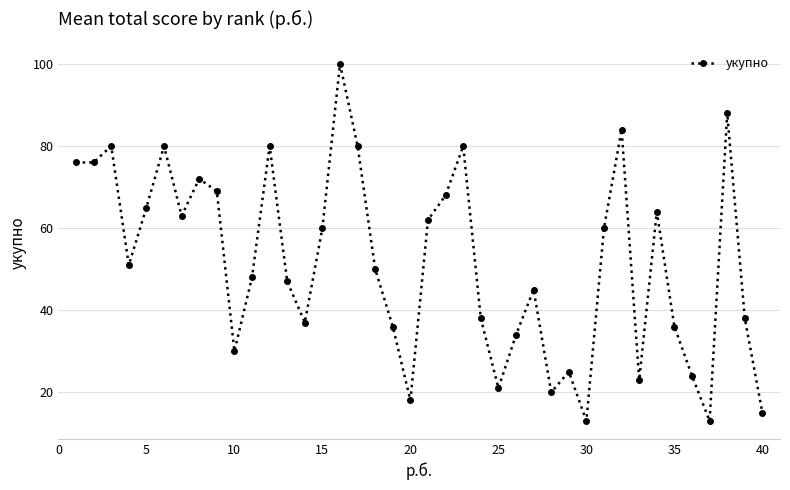

What is the maximum value shown in the chart?

100